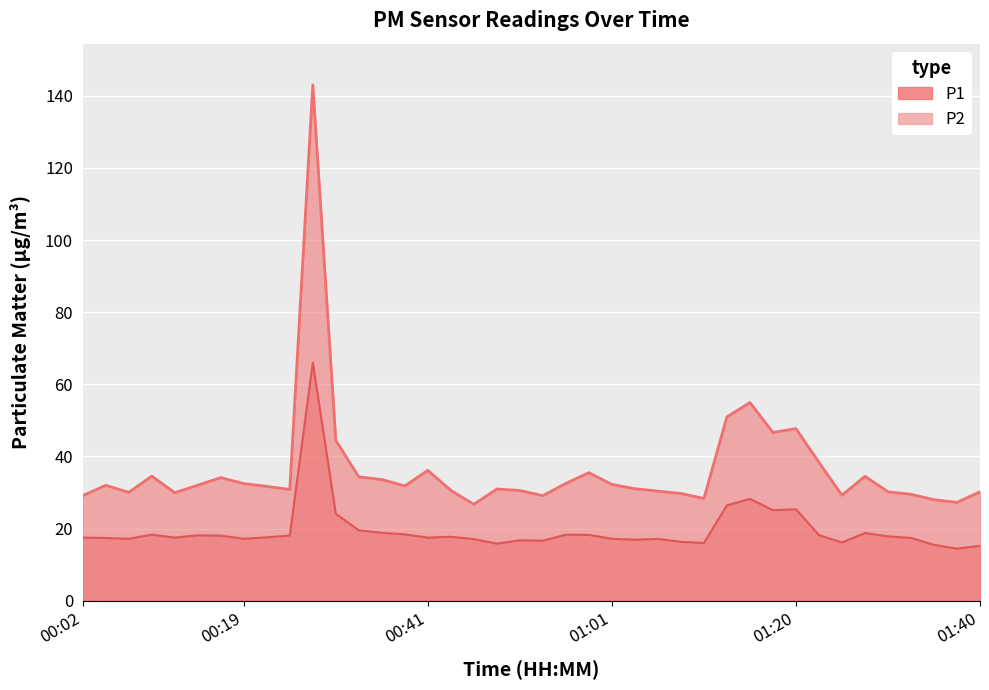

Which category has the lowest value in the P2 series?

01:37